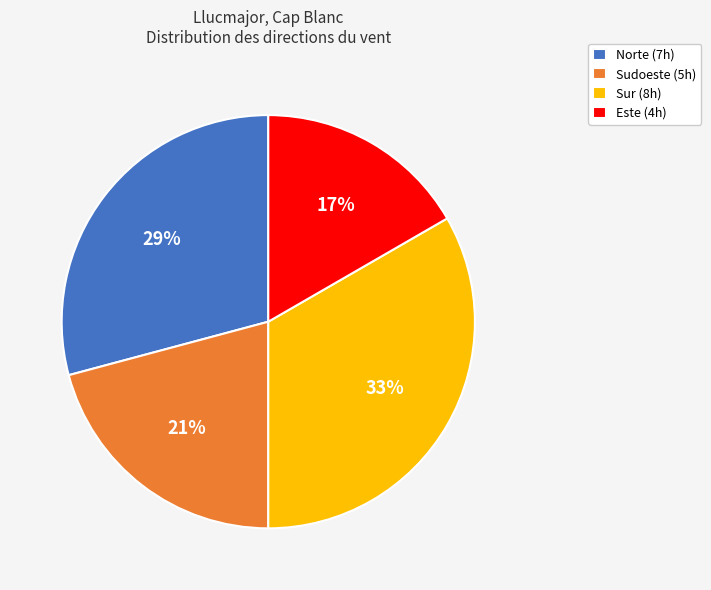

To the nearest percent, what is the combined percentage of Sur (8h) and Este (4h)?

50%